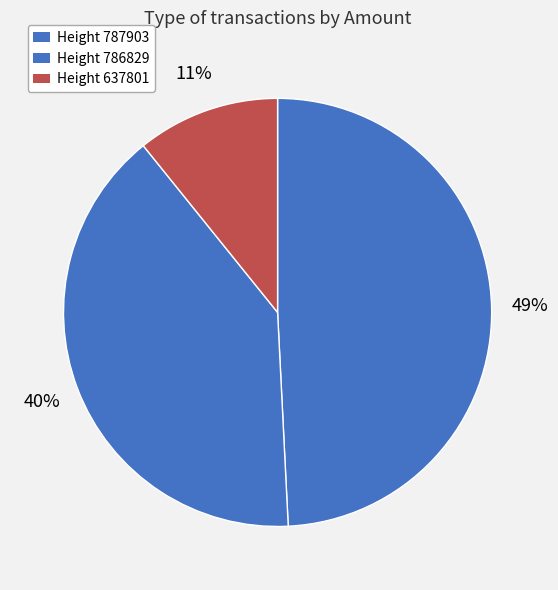

How many segments does this pie chart have?

3